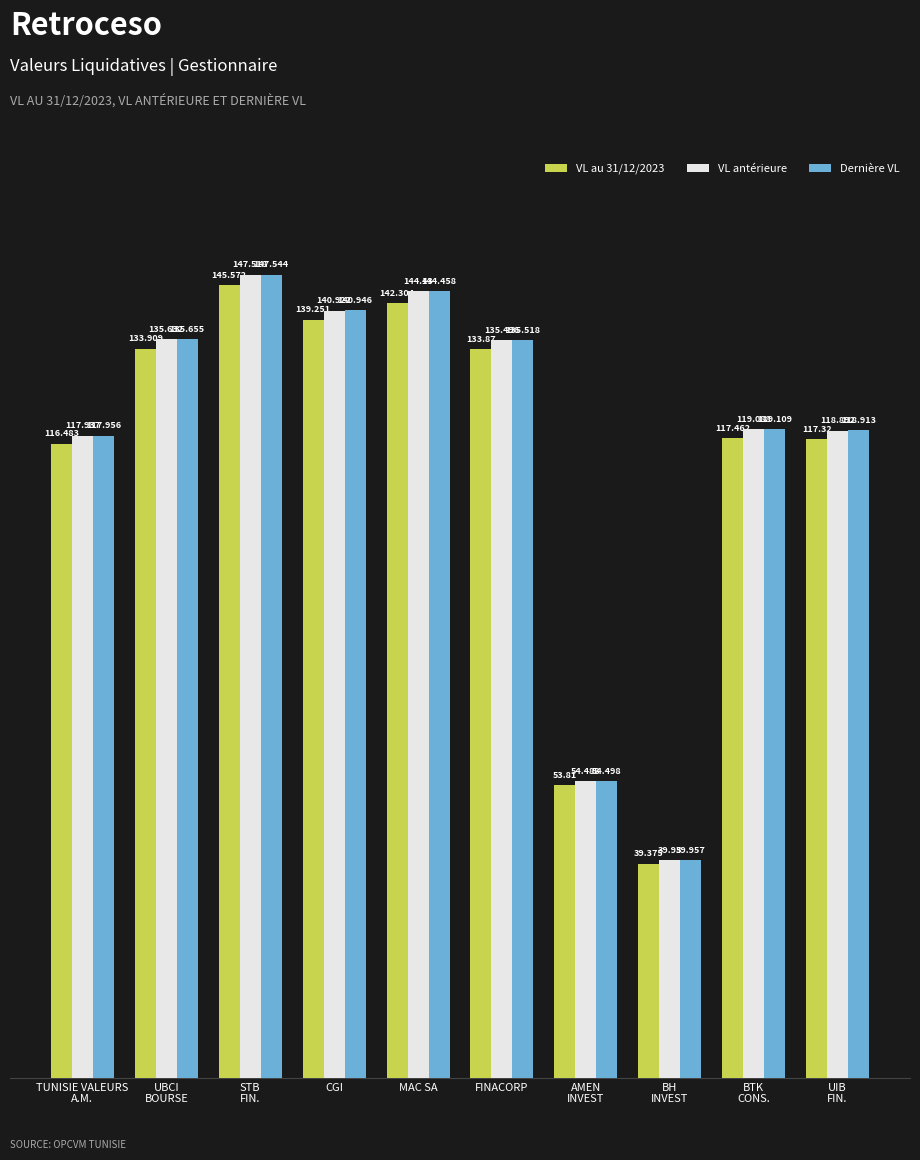

Which series has the largest range (max minus min)?

Dernière VL